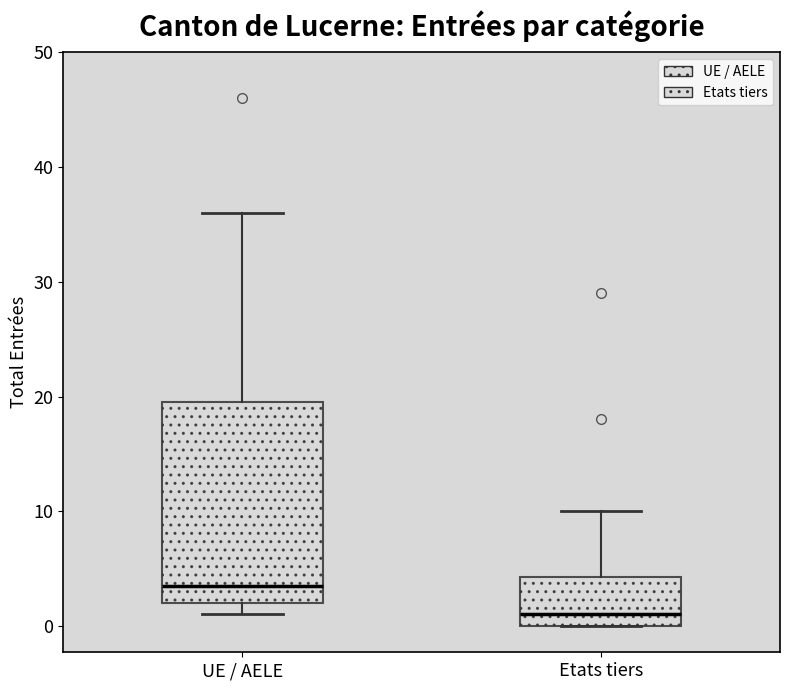

Where is the lower edge of the box for UE / AELE on the y-axis? The values are not printed on the chart, so give them approximately, as read against the axis.

2